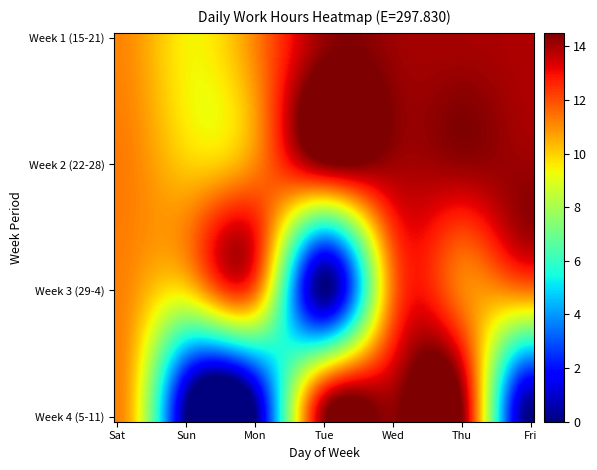

Reading right to left, list all the values displayed in this chart.

15: 13.9	14.0	14.1	14.2	11.2	9.5	11.1
16: 14.1	14.2	14.1	14.3	11.1	10.1	11.3
17: 11.3	11.2	11.4	0.0	11.6	9.8	11.2
18: 0.0	14.4	14.3	14.2	0.0	0.0	11.2